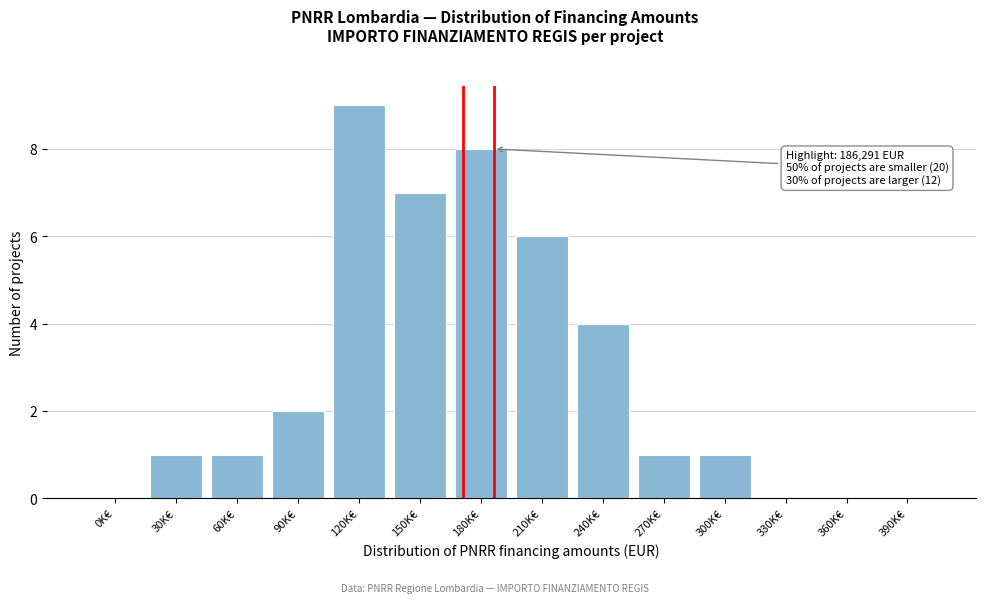

Reading left to right, what are all the values shown in this chart?

0K€=0	30K€=1	60K€=1	90K€=2	120K€=9	150K€=7	180K€=8	210K€=6	240K€=4	270K€=1	300K€=1	330K€=0	360K€=0	390K€=0